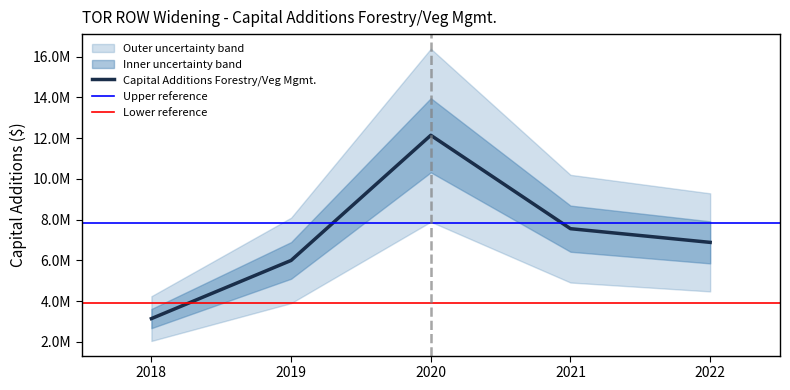

How many data points does each series have?

5